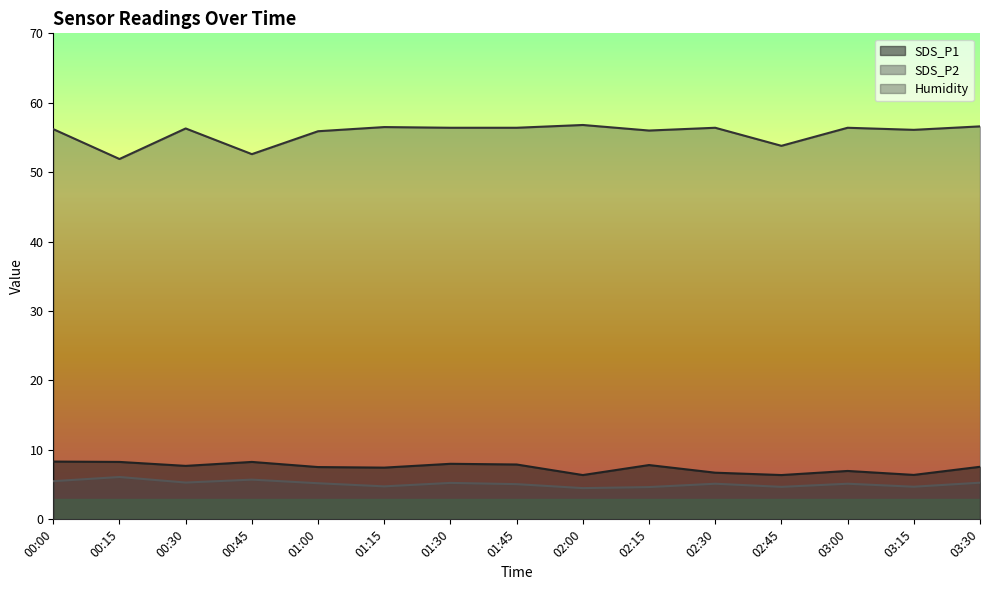

At how many categories does at least one series exceed 41?

15